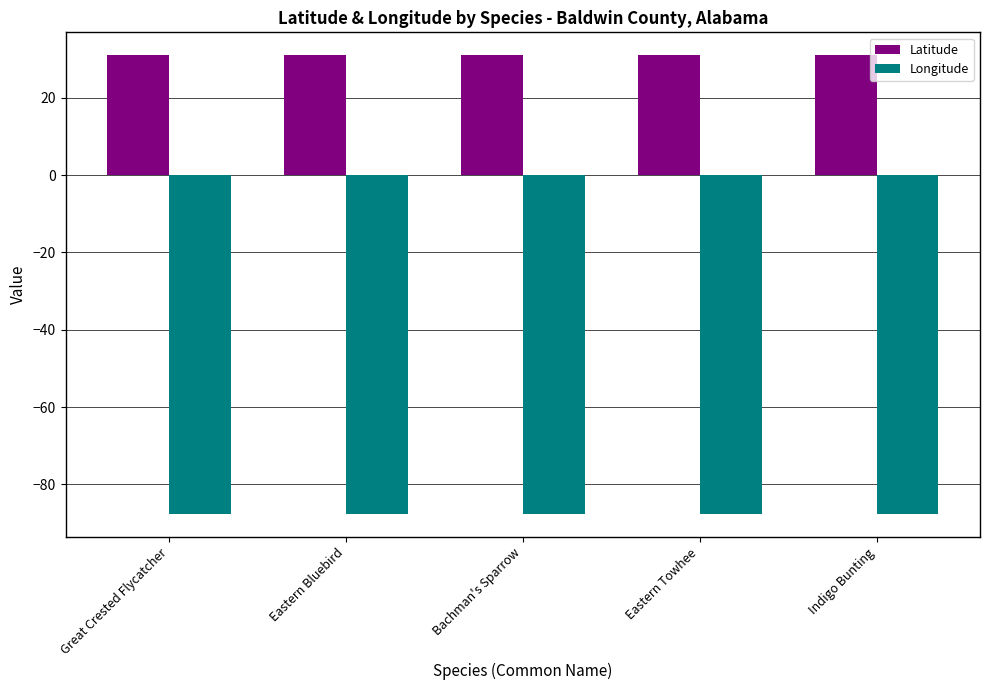

Are the bars grouped side by side (vs. stacked)?

Yes